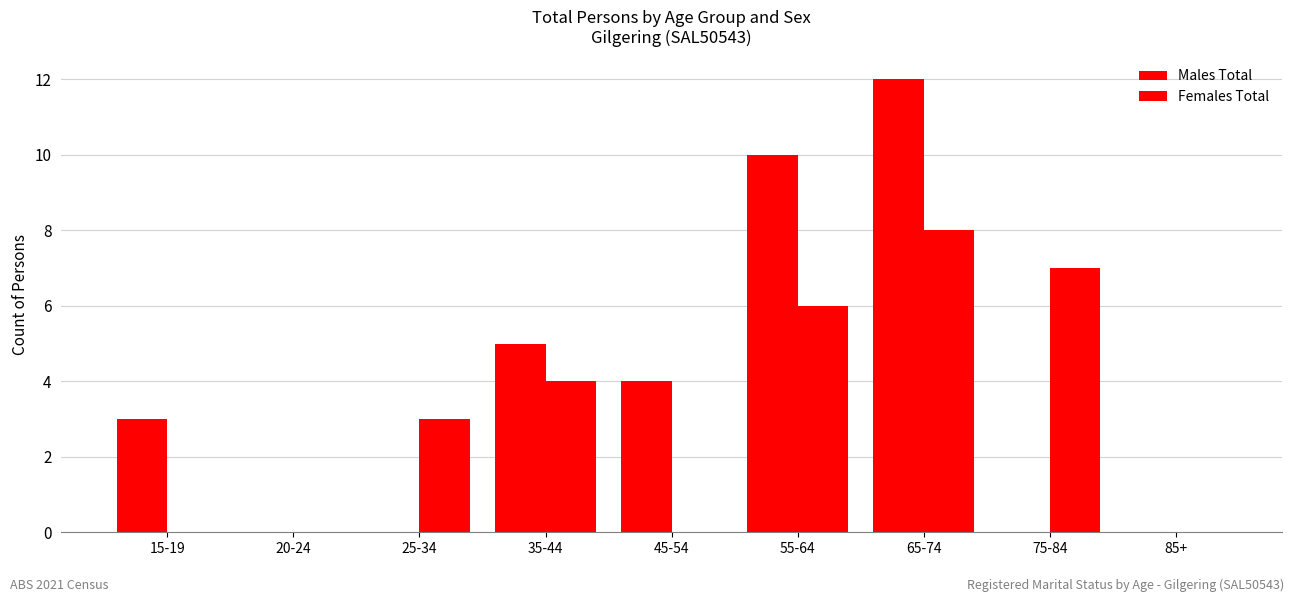

What is the greatest value displayed?

12